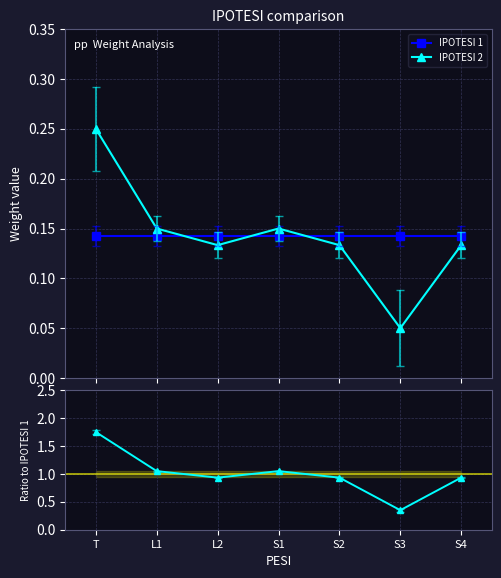

True or false: IPOTESI 2 / IPOTESI 1 has a value of 0.9 at S4.

True